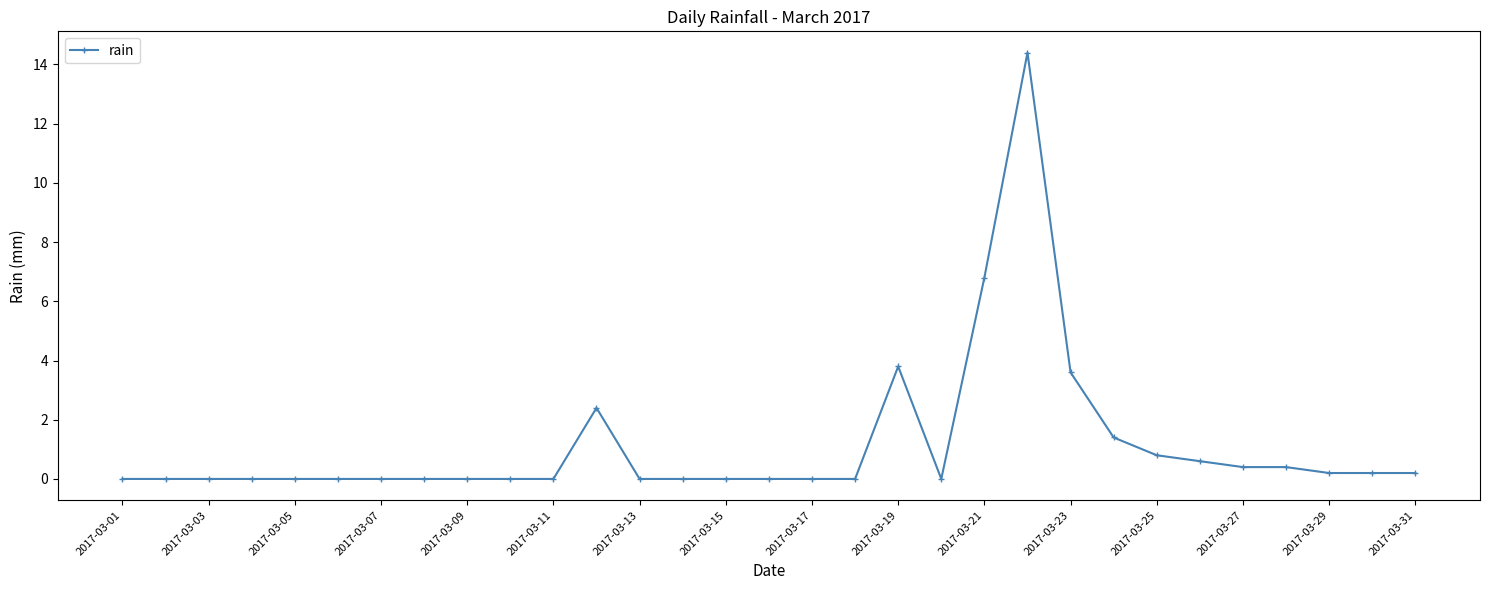

What is the sum of all values?

35.2